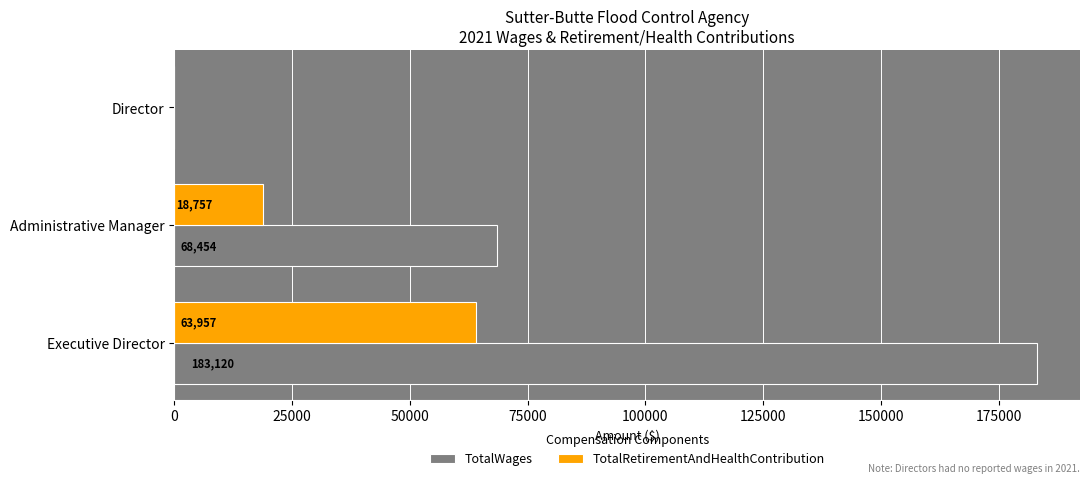

How many distinct data groups are displayed?

2